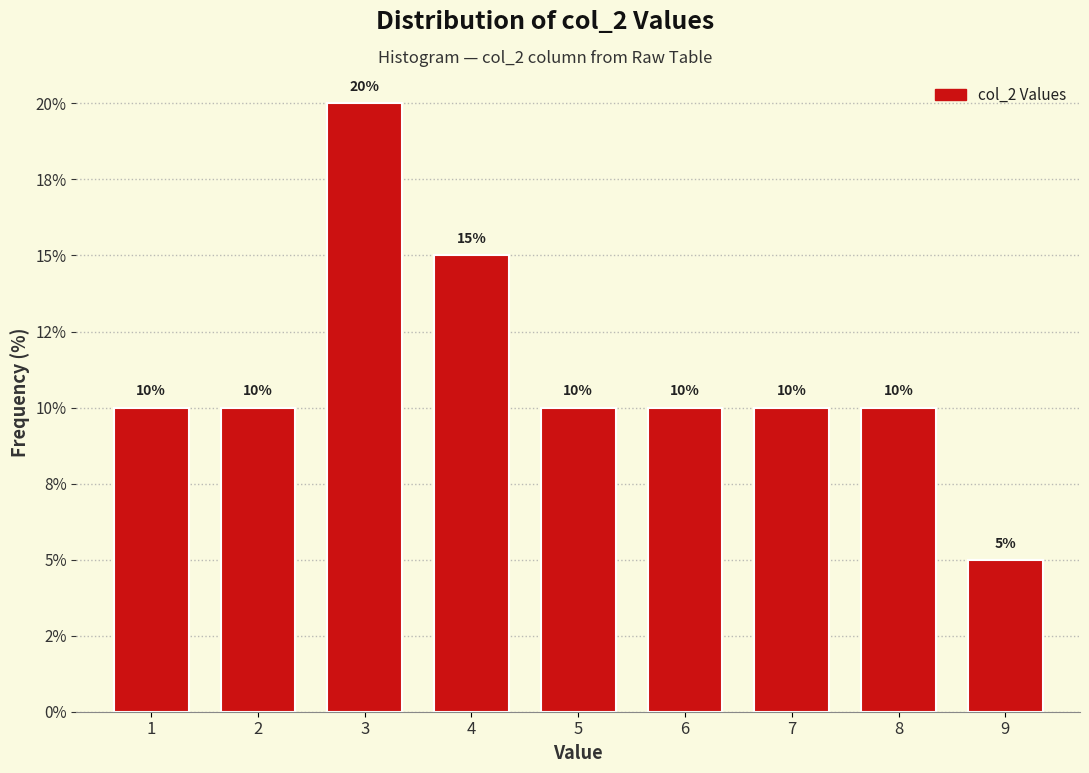

Does the chart contain any negative values?

No